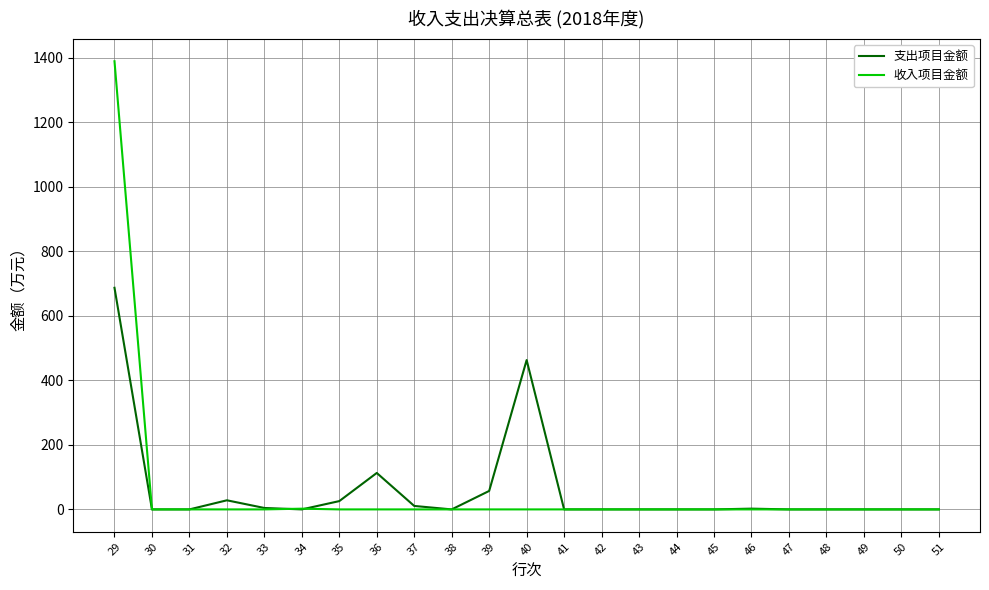

Which series has the widest spread of values?

收入项目金额